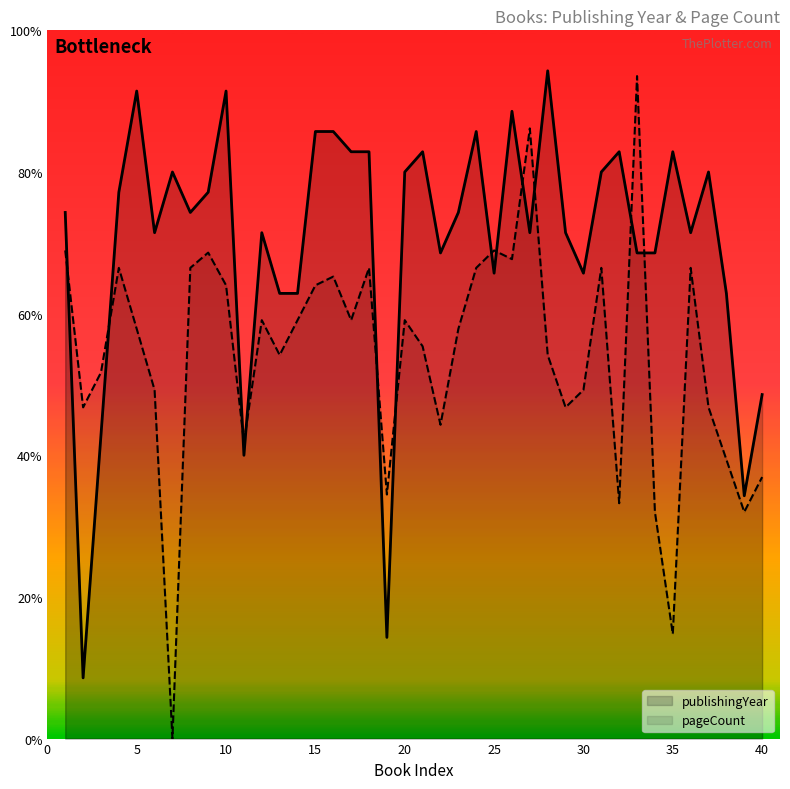

Reading left to right, list all the values displayed in this chart.

publishingYear: 1=74.3	2=8.6	3=42.9	4=77.1	5=91.4	6=71.4	7=80.0	8=74.3	9=77.1	10=91.4	11=40.0	12=71.4	13=62.9	14=62.9	15=85.7	16=85.7	17=82.9	18=82.9	19=14.3	20=80.0	21=82.9	22=68.6	23=74.3	24=85.7	25=65.7	26=88.6	27=71.4	28=94.3	29=71.4	30=65.7	31=80.0	32=82.9	33=68.6	34=68.6	35=82.9	36=71.4	37=80.0	38=62.9	39=34.3	40=48.6
pageCount: 1=68.9	2=46.8	3=51.7	4=66.5	5=57.8	6=49.2	7=0.0	8=66.5	9=68.6	10=64.0	11=41.8	12=59.1	13=54.2	14=59.1	15=64.0	16=65.2	17=59.1	18=66.5	19=34.5	20=59.1	21=55.4	22=44.3	23=57.8	24=66.5	25=68.9	26=67.7	27=86.2	28=54.2	29=46.8	30=49.2	31=66.5	32=33.2	33=93.5	34=32.0	35=14.8	36=66.5	37=46.8	38=39.4	39=32.0	40=36.9